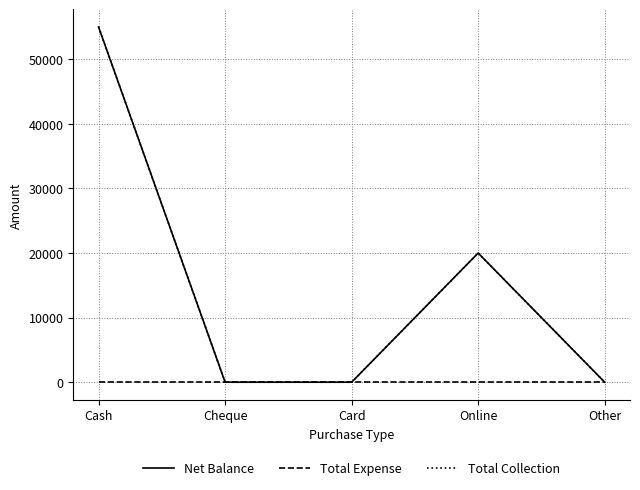

Does the chart have visible grid lines?

Yes